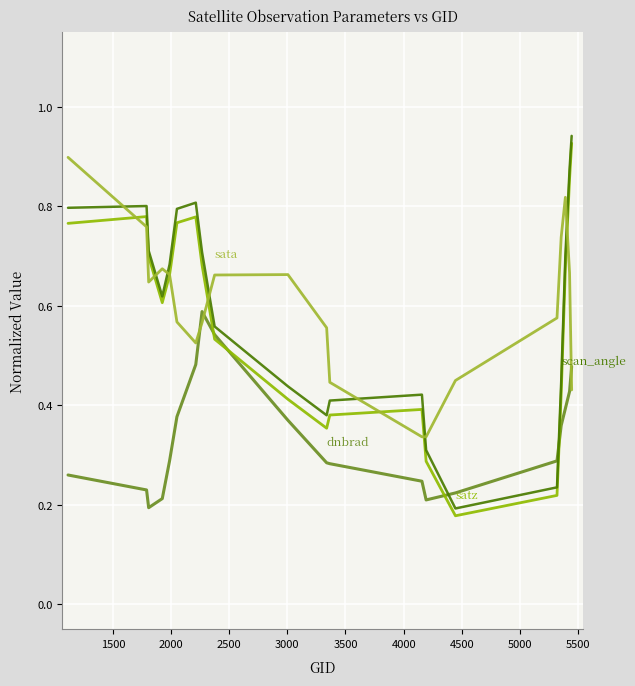

How many lines are shown in the chart?

4